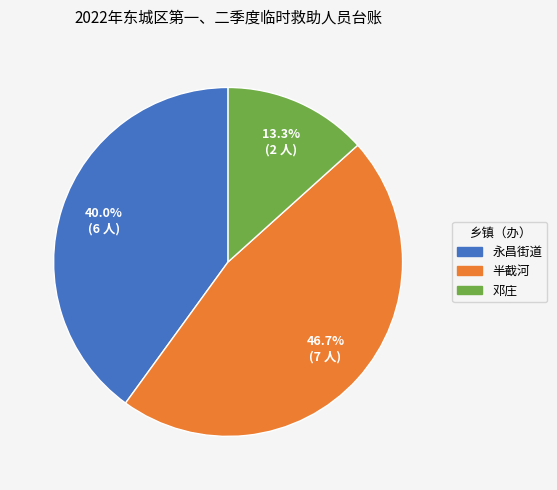

Which slice is the smallest?

邓庄